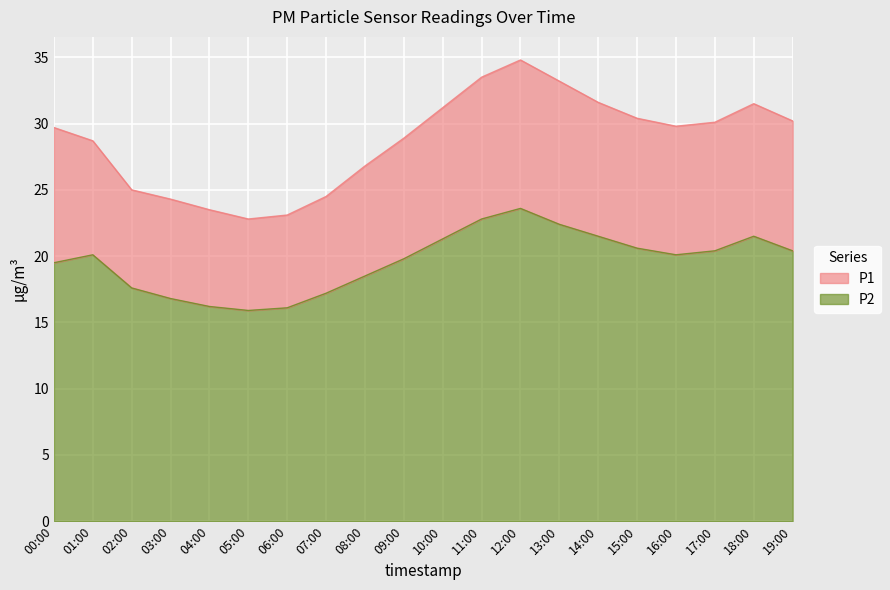

Between 08:00 and 17:00, which is larger?

17:00